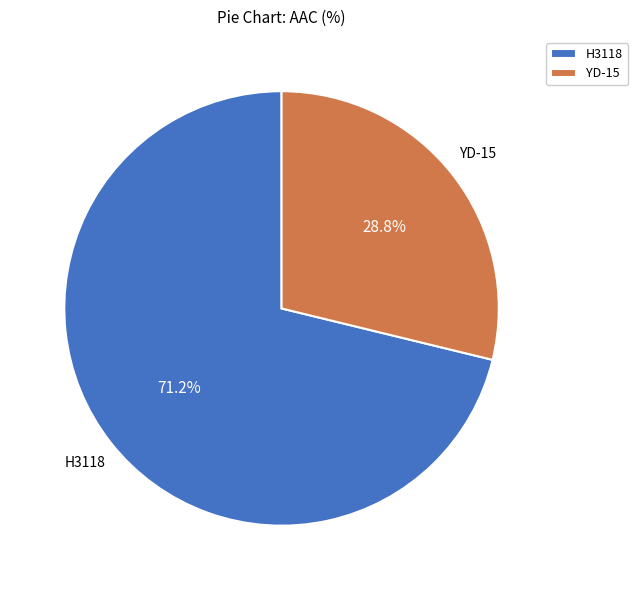

What percentage is the YD-15 slice, to the nearest percent?

29%